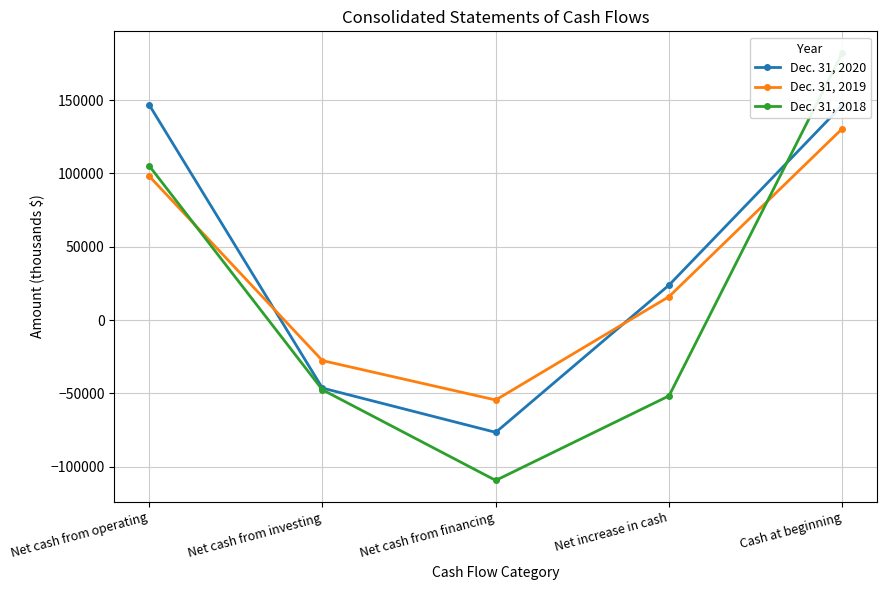

Reading left to right, extract all data points from this chart.

Dec. 31, 2020: 146845	-46406	-76609	23830	146505
Dec. 31, 2019: 98185	-27685	-54549	15951	130554
Dec. 31, 2018: 105248	-47576	-109380	-51708	182262